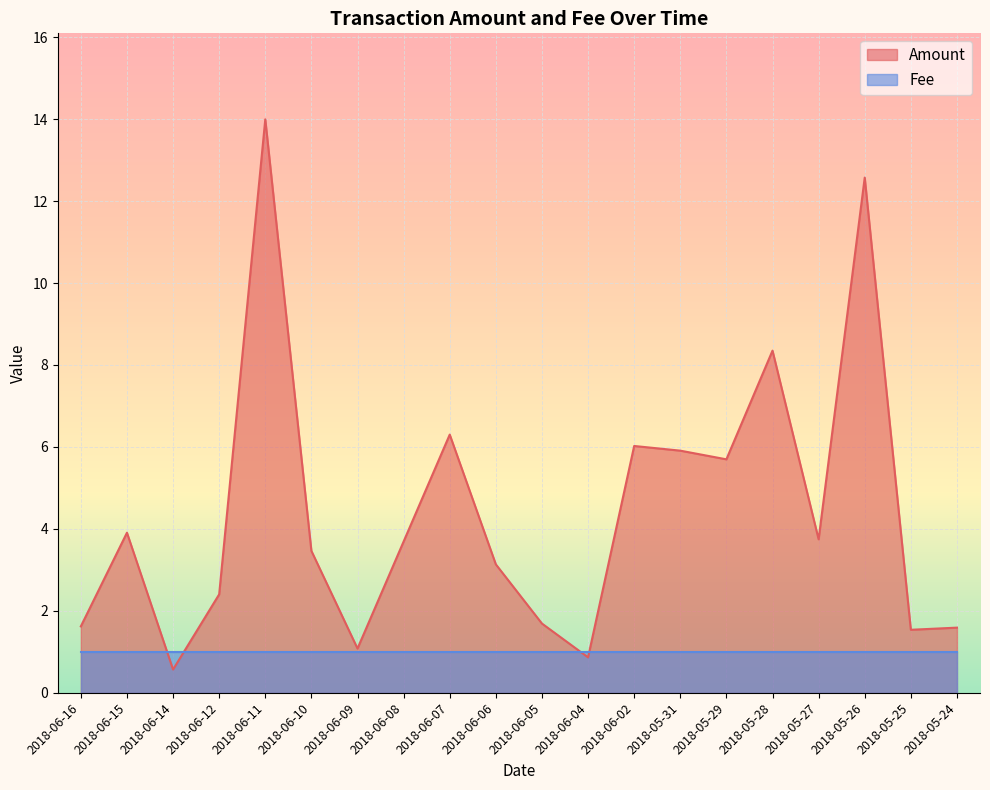

What is the smallest value displayed?

0.6